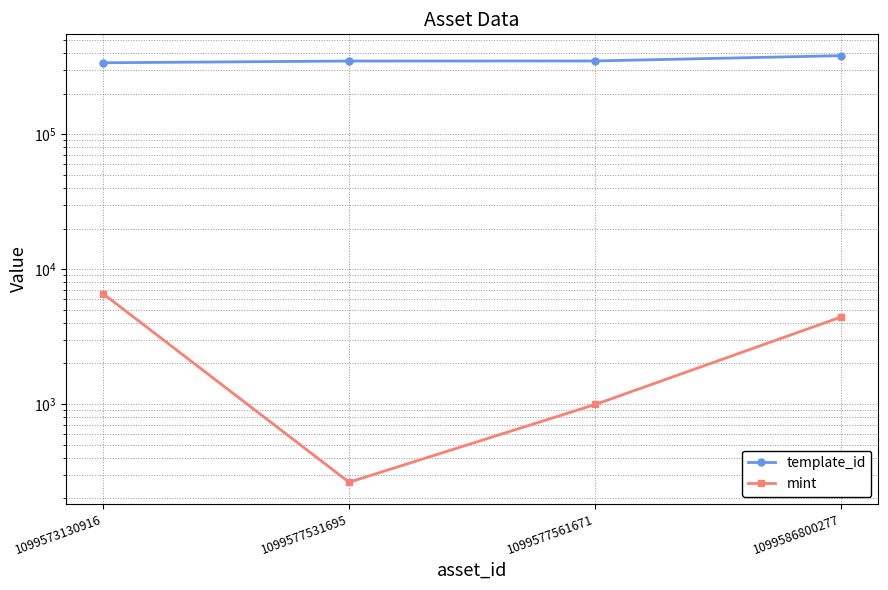

True or false: template_id has a value of 530455 at 1099573130916.

False